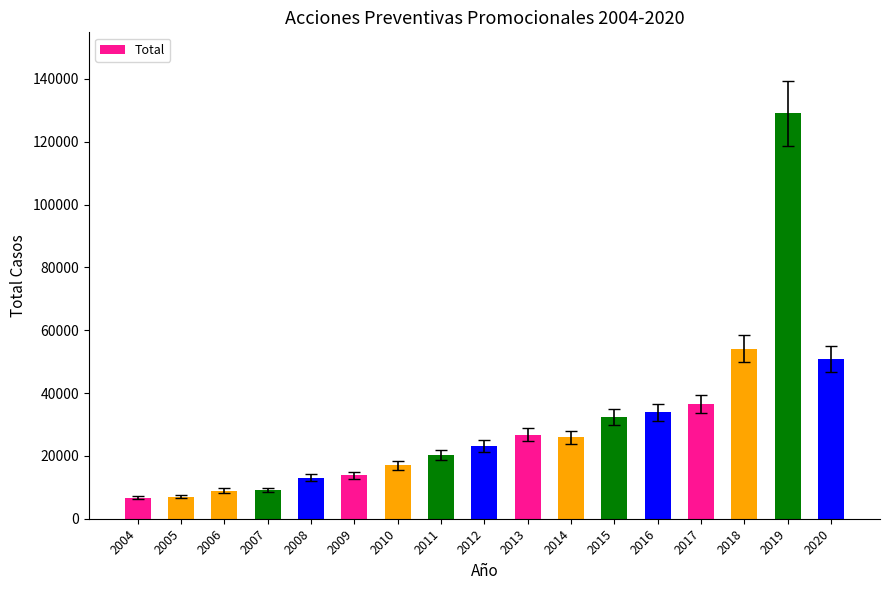

What is the maximum value shown in the chart?

129023